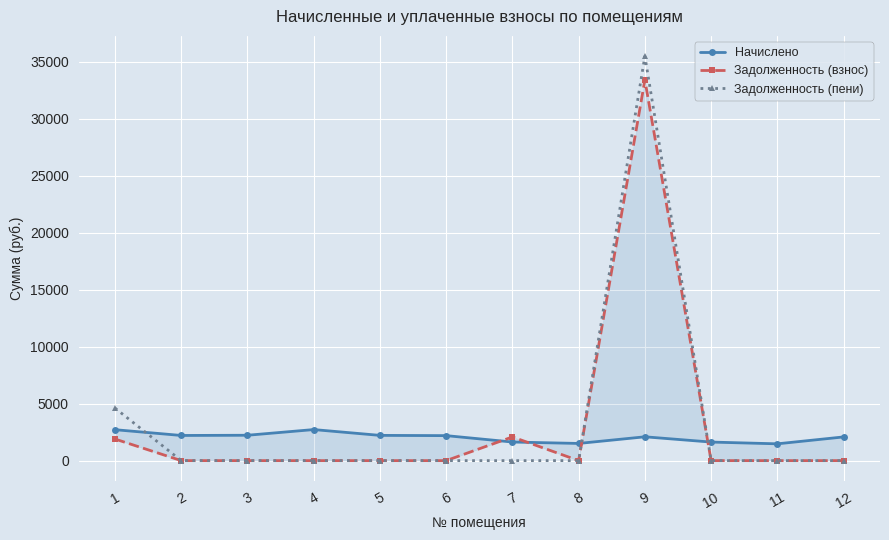

At which category is the sum across all series the highest?

9